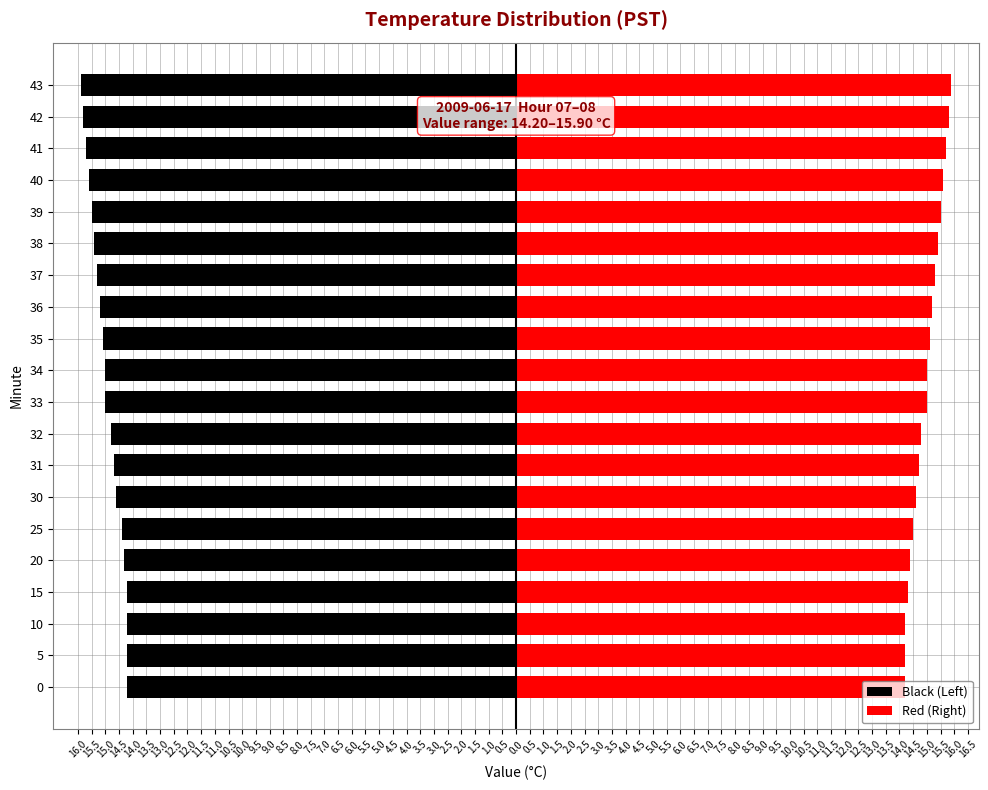

Between 16.0 and 9.5, which is larger?

16.0